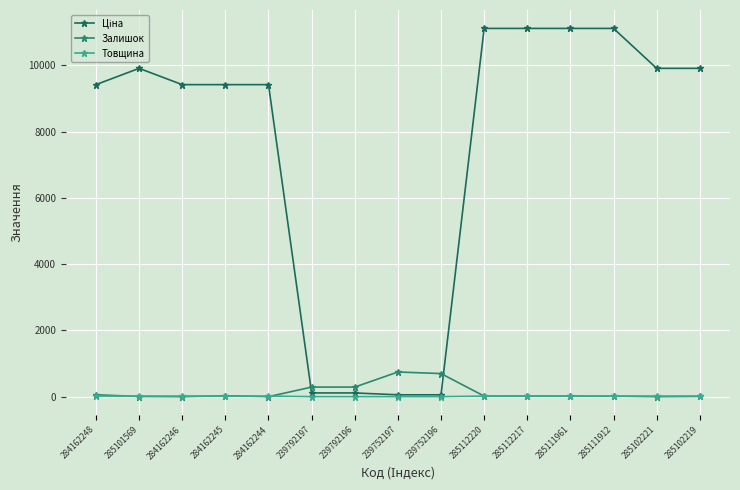

At which label does Залишок first exceed 17?

284162248